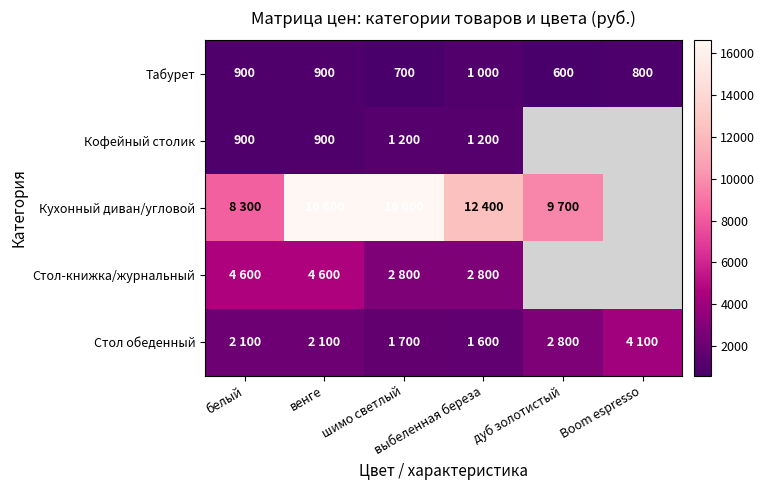

Which series has the largest range (max minus min)?

Кухонный диван/угловой